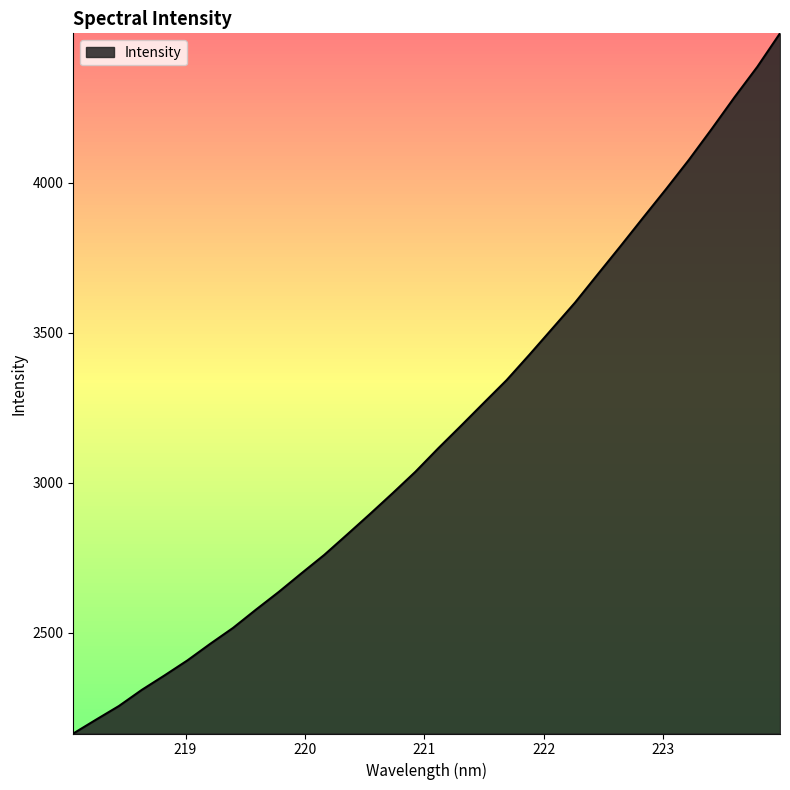

What is the difference between the maximum and minimum values?

2332.6